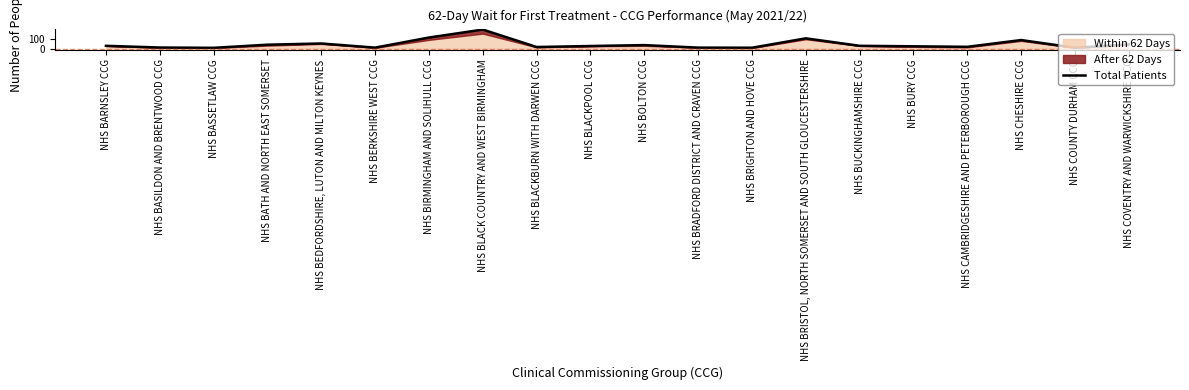

Does the chart display data point markers on the line(s)?

No